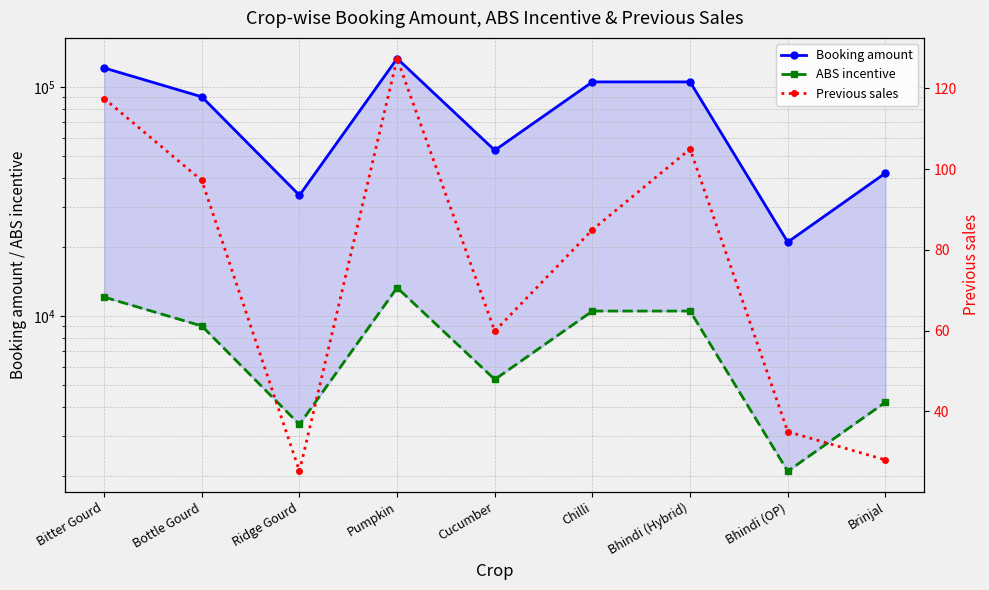

The value of Booking amount at Bottle Gourd is 90400.0. True or false?

True